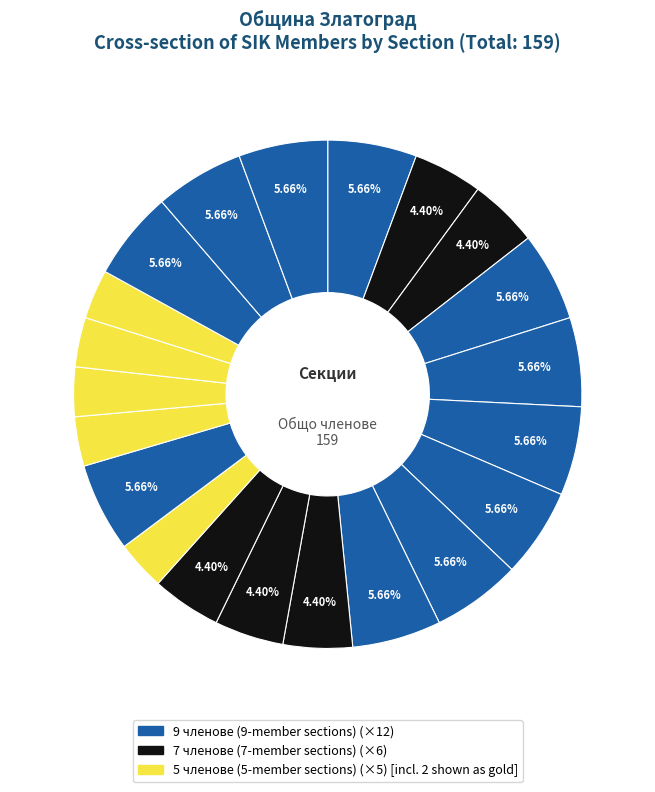

Count the number of slices in the pie.

21